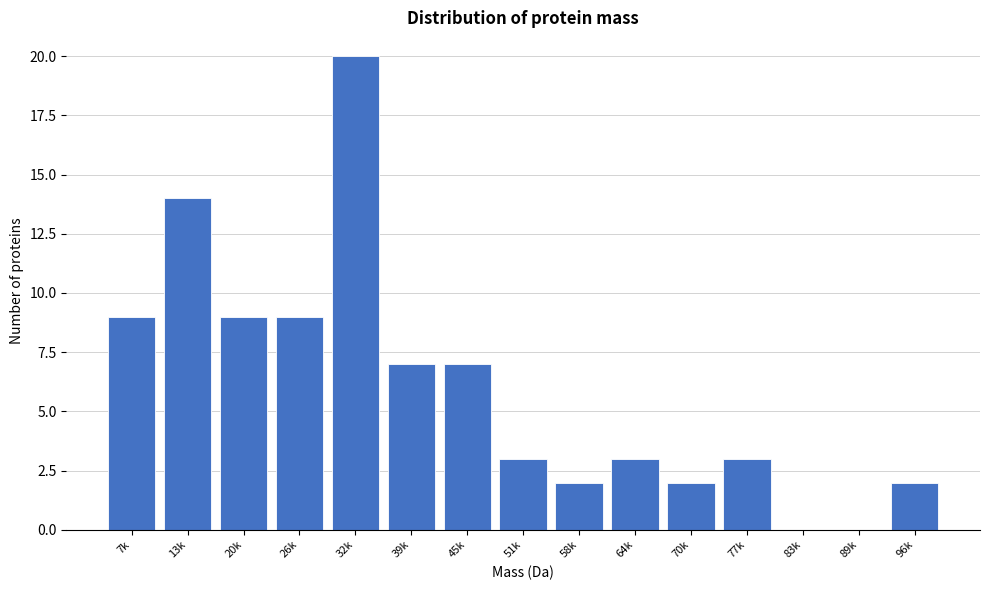

Reading right to left, list all the values displayed in this chart.

96k=2	89k=0	83k=0	77k=3	70k=2	64k=3	58k=2	51k=3	45k=7	39k=7	32k=20	26k=9	20k=9	13k=14	7k=9